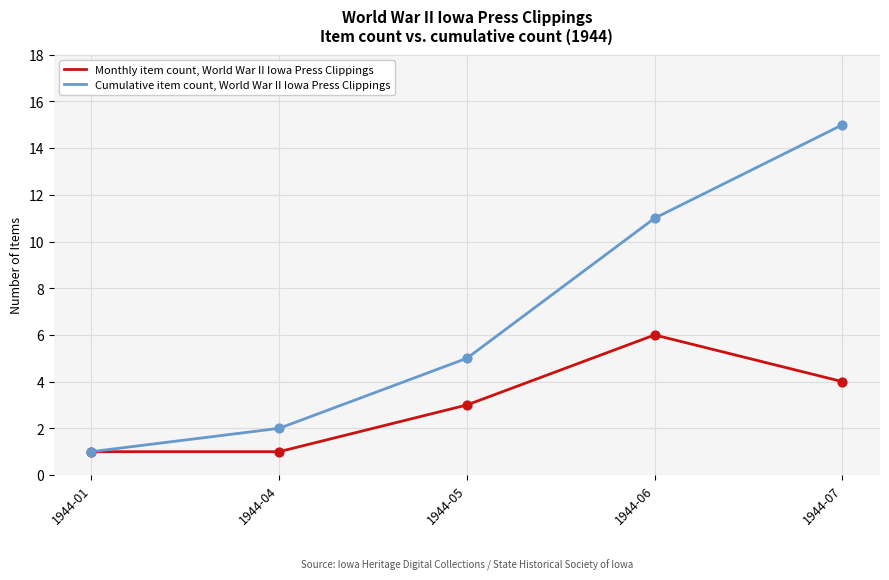

At which category is the sum across all series the highest?

1944-07